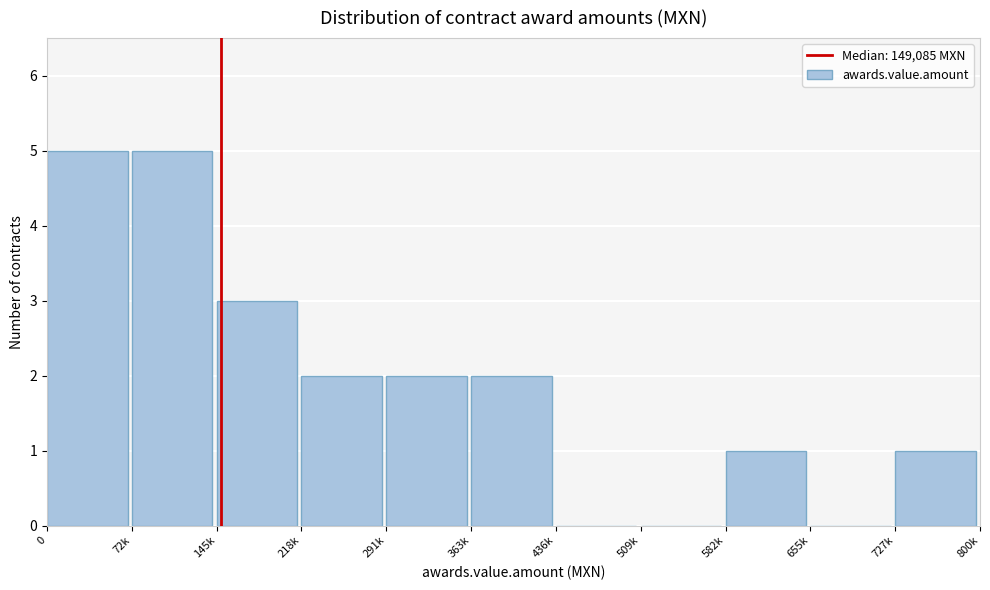

Reading left to right, what are all the values shown in this chart?

0=5	72k=5	145k=3	218k=2	291k=2	363k=2	436k=0	509k=0	582k=1	655k=0	727k=1